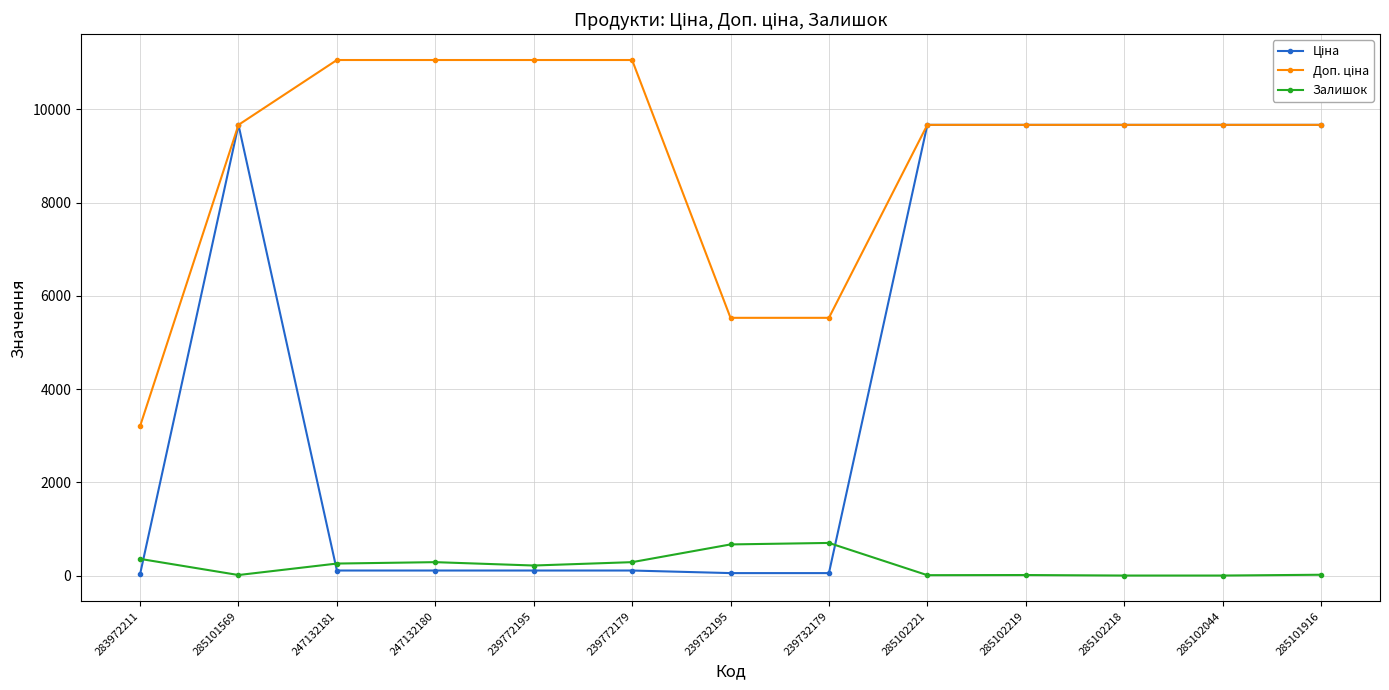

Reading left to right, what are all the values shown in this chart?

Ціна: 32.0	9664.7	110.5	110.5	110.5	110.5	55.3	55.3	9664.7	9664.7	9664.7	9664.7	9664.7
Доп. ціна: 3205.0	9664.7	11055.0	11055.0	11055.0	11055.0	5528.0	5528.0	9664.7	9664.7	9664.7	9664.7	9664.7
Залишок: 360.0	14.0	260.0	290.0	218.0	290.0	670.0	702.0	11.0	14.0	3.0	3.0	20.0